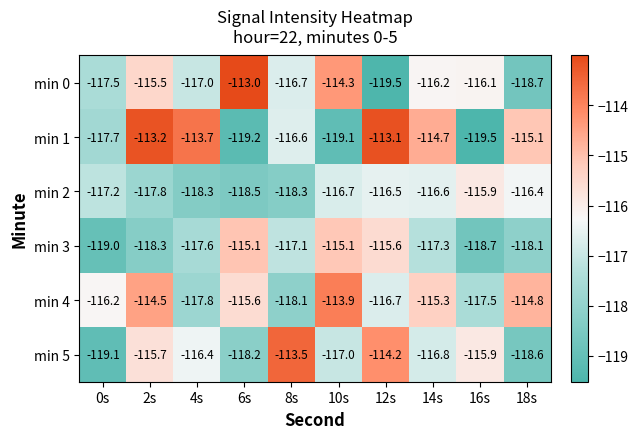

How many data points in min 2 are less than -116?

9